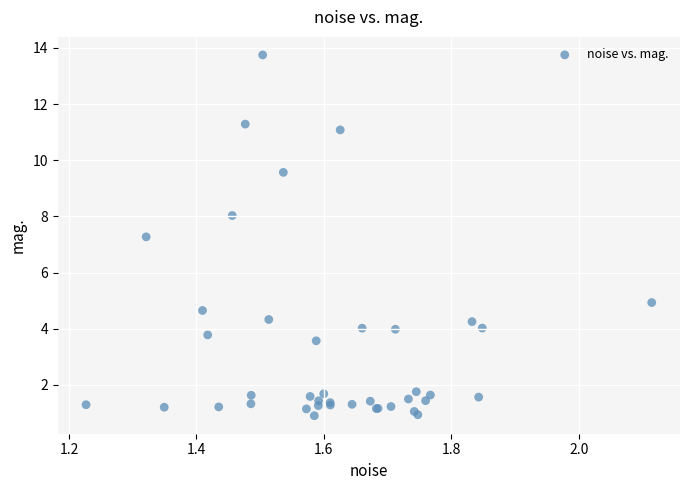

What Y value in the scatter plot is closest to 7?

7.3